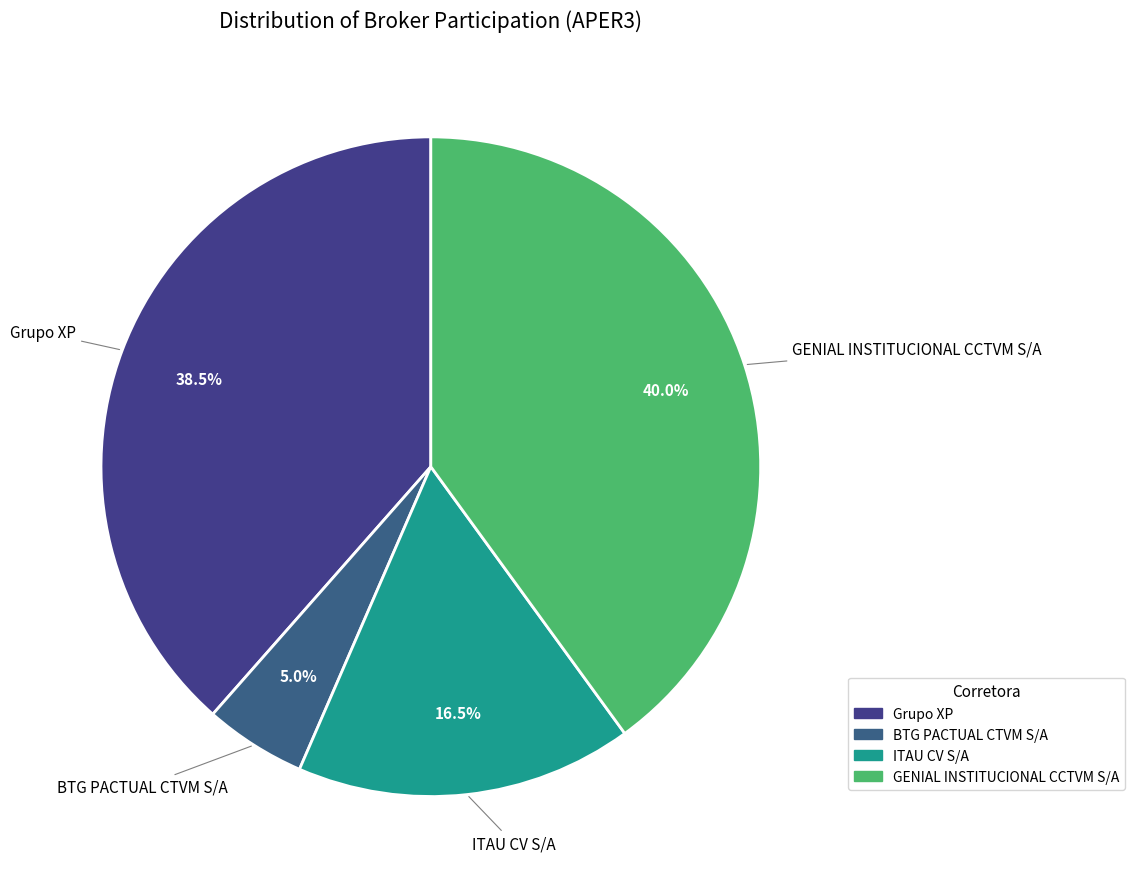

Rank the categories by value from lowest to highest.

BTG PACTUAL CTVM S/A, ITAU CV S/A, Grupo XP, GENIAL INSTITUCIONAL CCTVM S/A